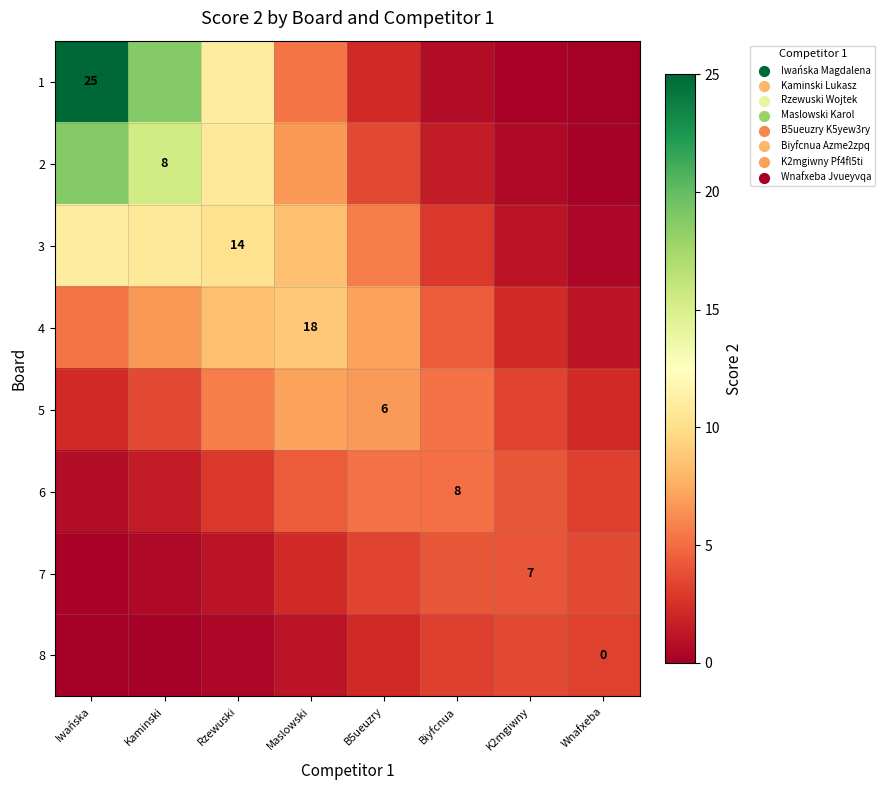

Which label corresponds to the largest value in the chart?

Iwańska